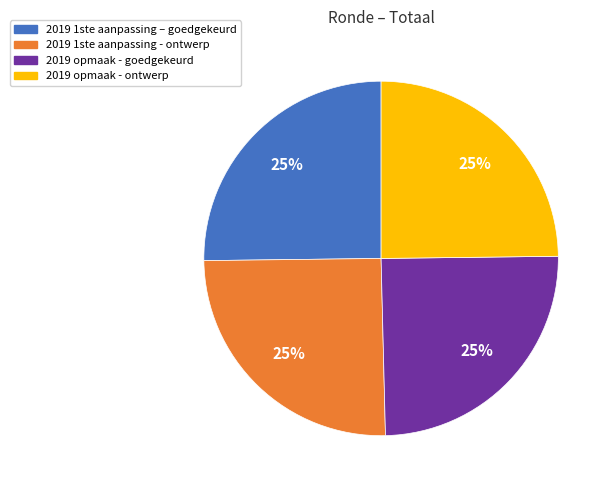

Is it true that 2019 opmaak - ontwerp is 25% of the pie?

True